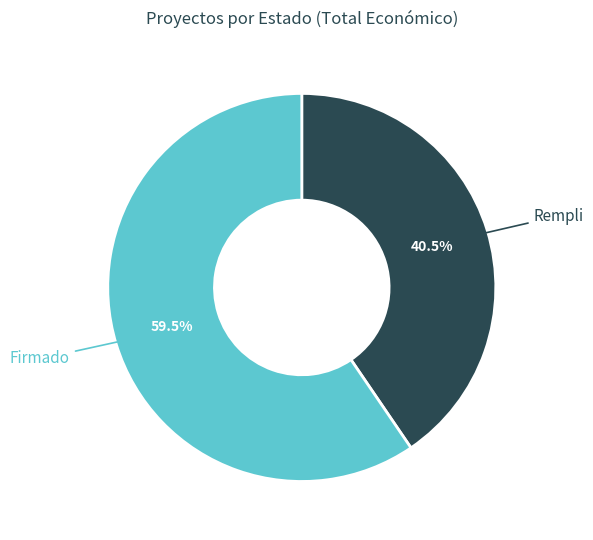

Does any single category account for the majority?

Yes